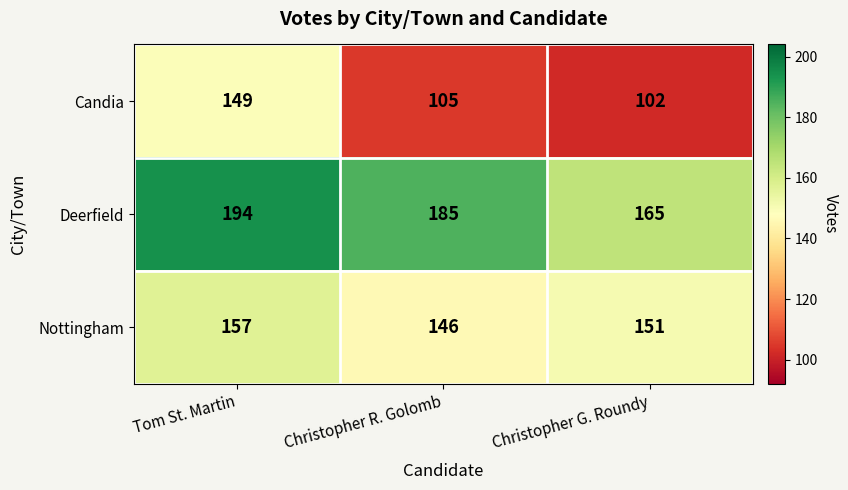

At which category is the sum across all series the highest?

Tom St. Martin